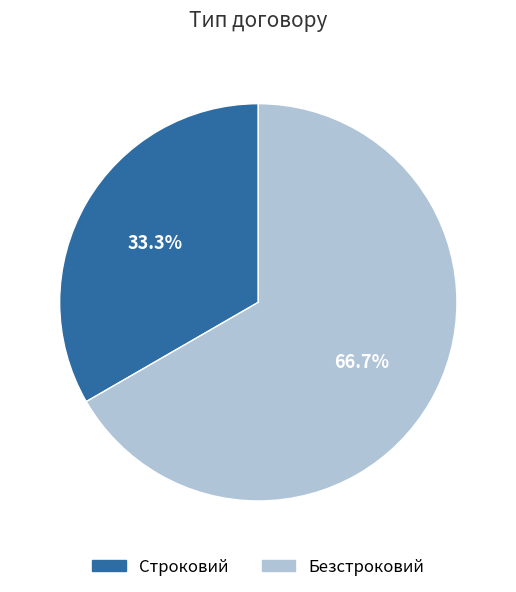

How many slices are in this pie chart?

2